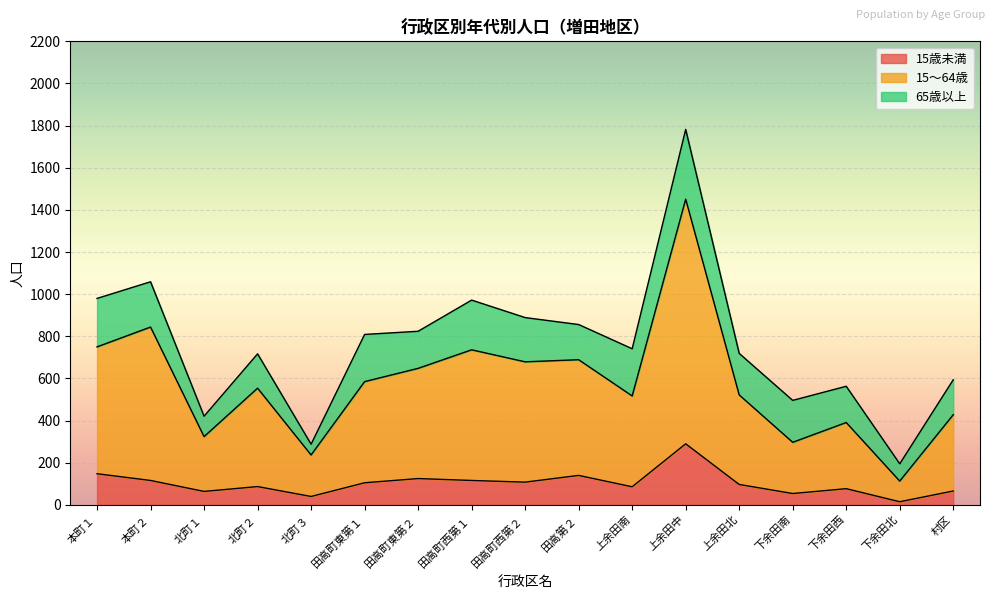

At which label does 15歳未満 reach its peak?

上余田中